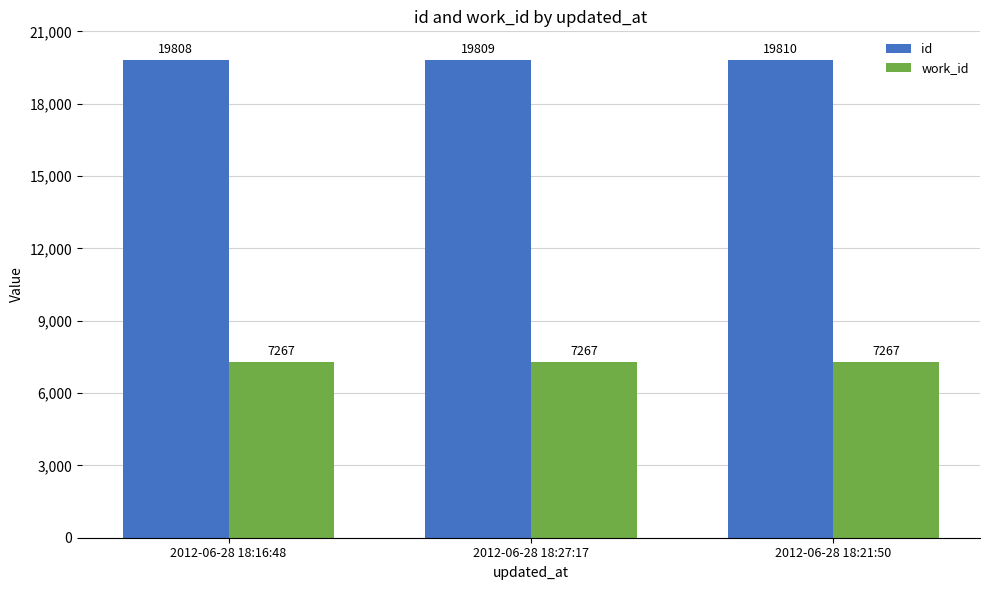

What value does the id series have at 2012-06-28 18:27:17?

19809